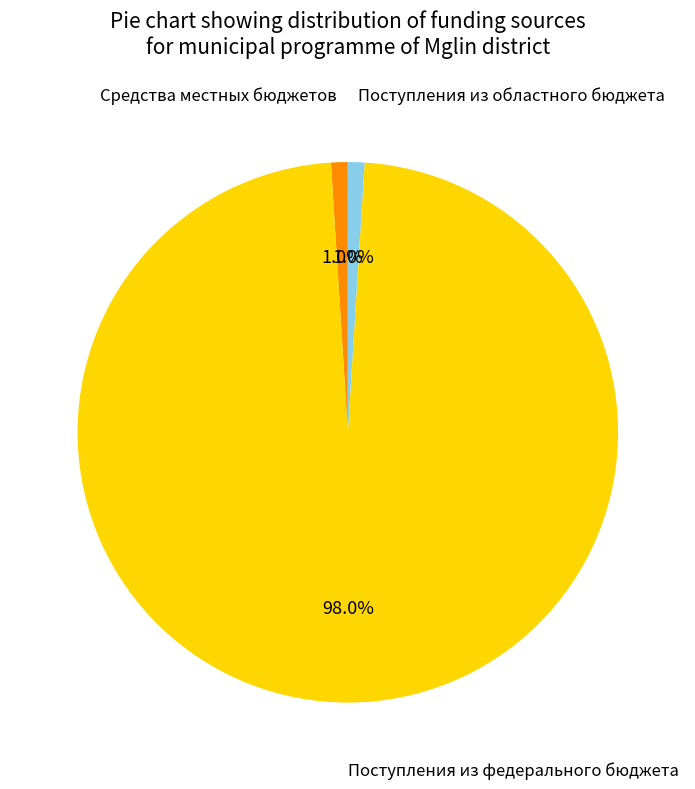

To the nearest percent, what portion does Поступления из федерального бюджета represent?

98%